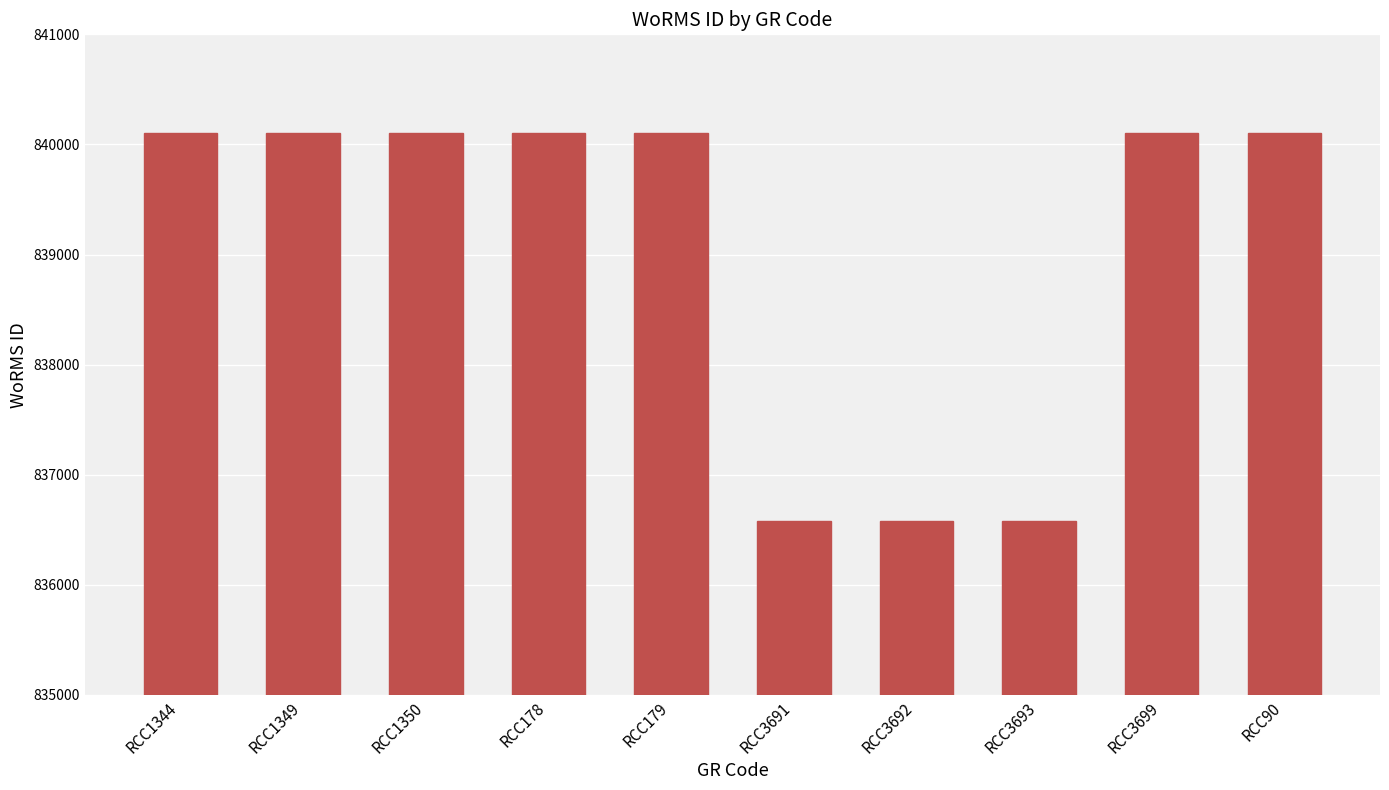

Reading left to right, transcribe all the data shown in this chart.

RCC1344=840108	RCC1349=840108	RCC1350=840108	RCC178=840108	RCC179=840108	RCC3691=836583	RCC3692=836583	RCC3693=836583	RCC3699=840108	RCC90=840108